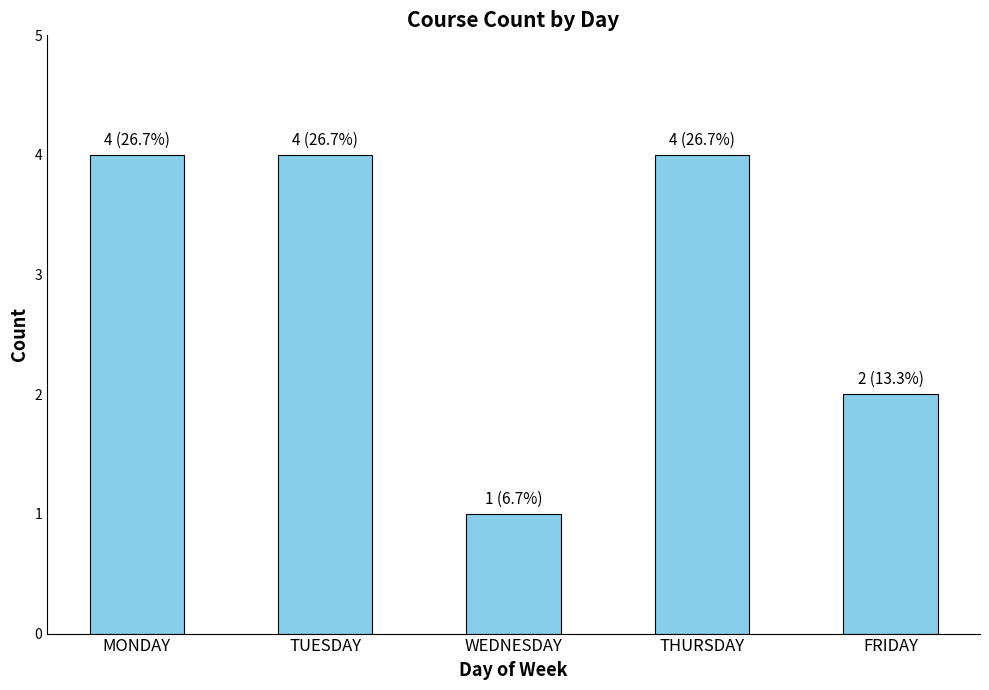

How many bars are there in total?

5